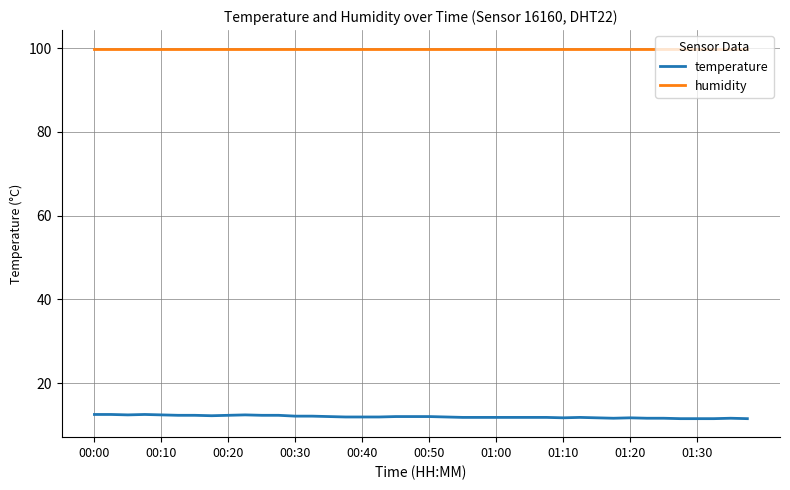

At how many categories does at least one series exceed 25?

40